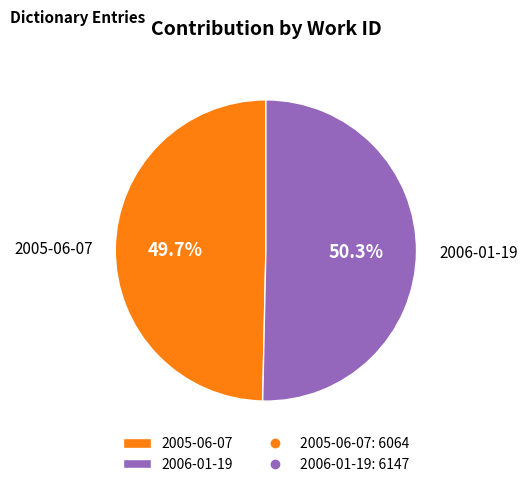

Approximately how many times larger is the value at 2005-06-07 compared to 2006-01-19?

1.0